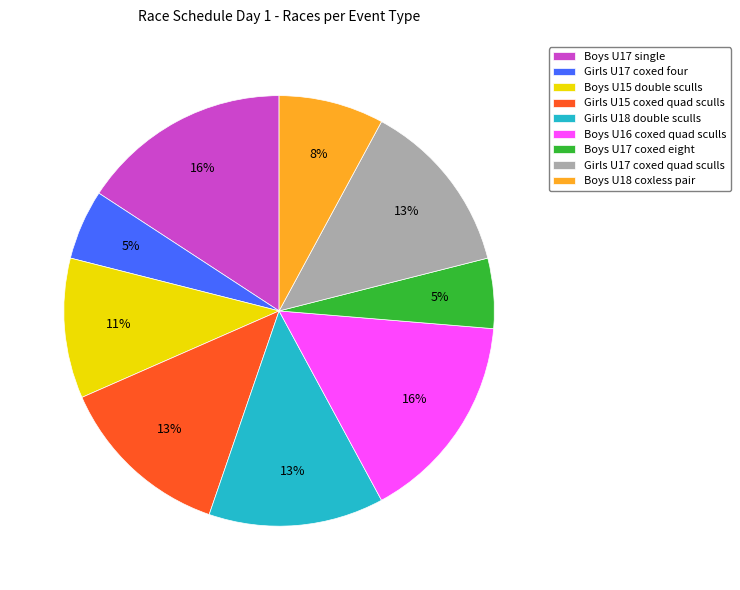

Combined, do Girls U17 coxed four and Girls U18 double sculls account for over 50%?

No